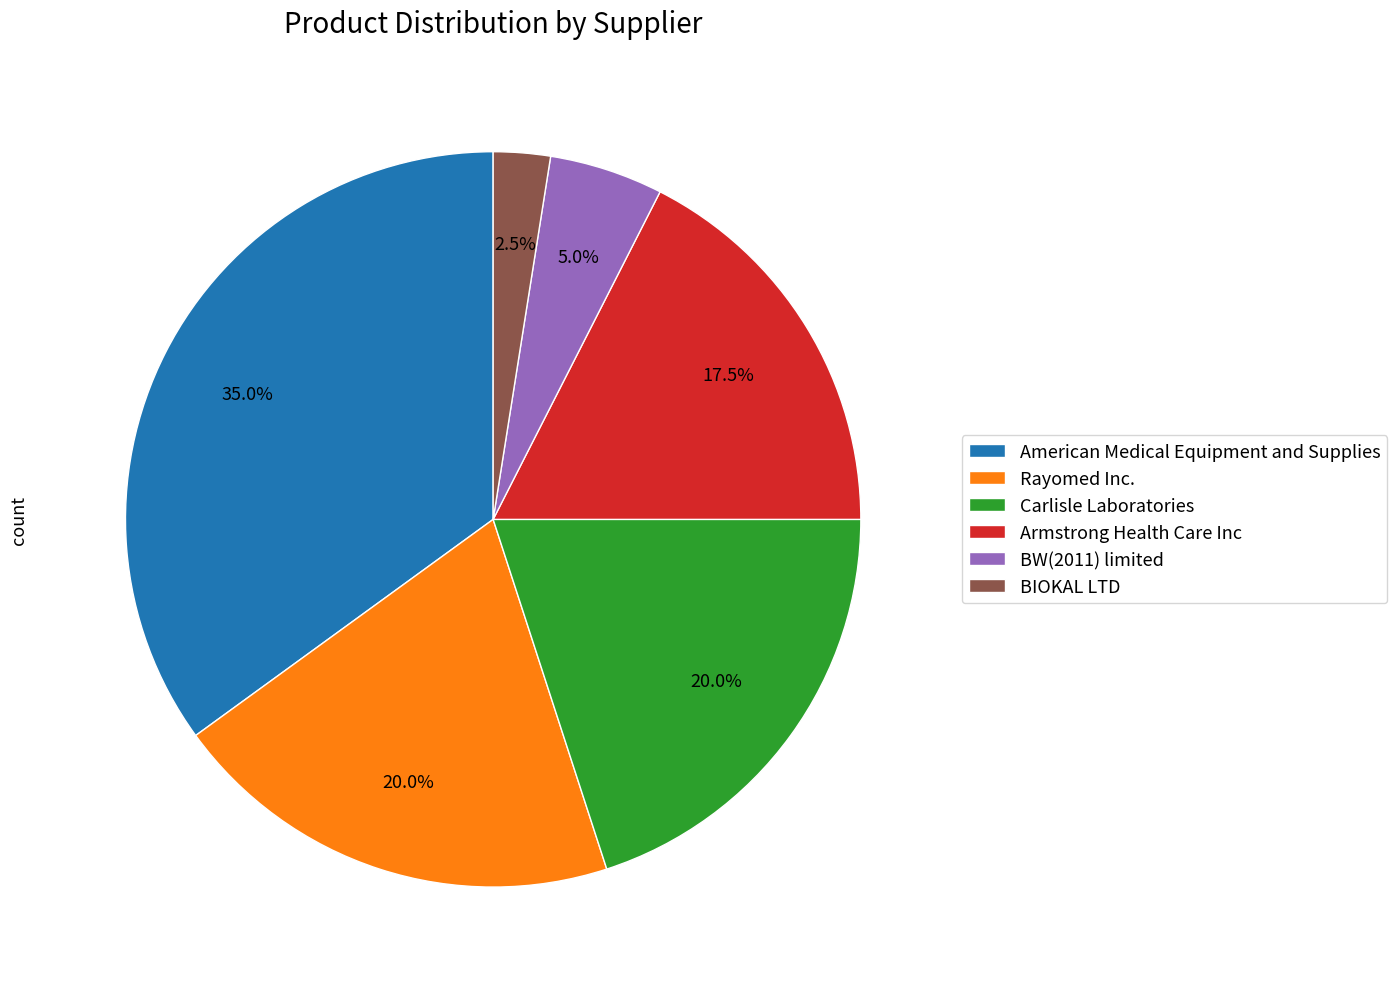

Combined, do Rayomed Inc. and BW(2011) limited account for over 50%?

No